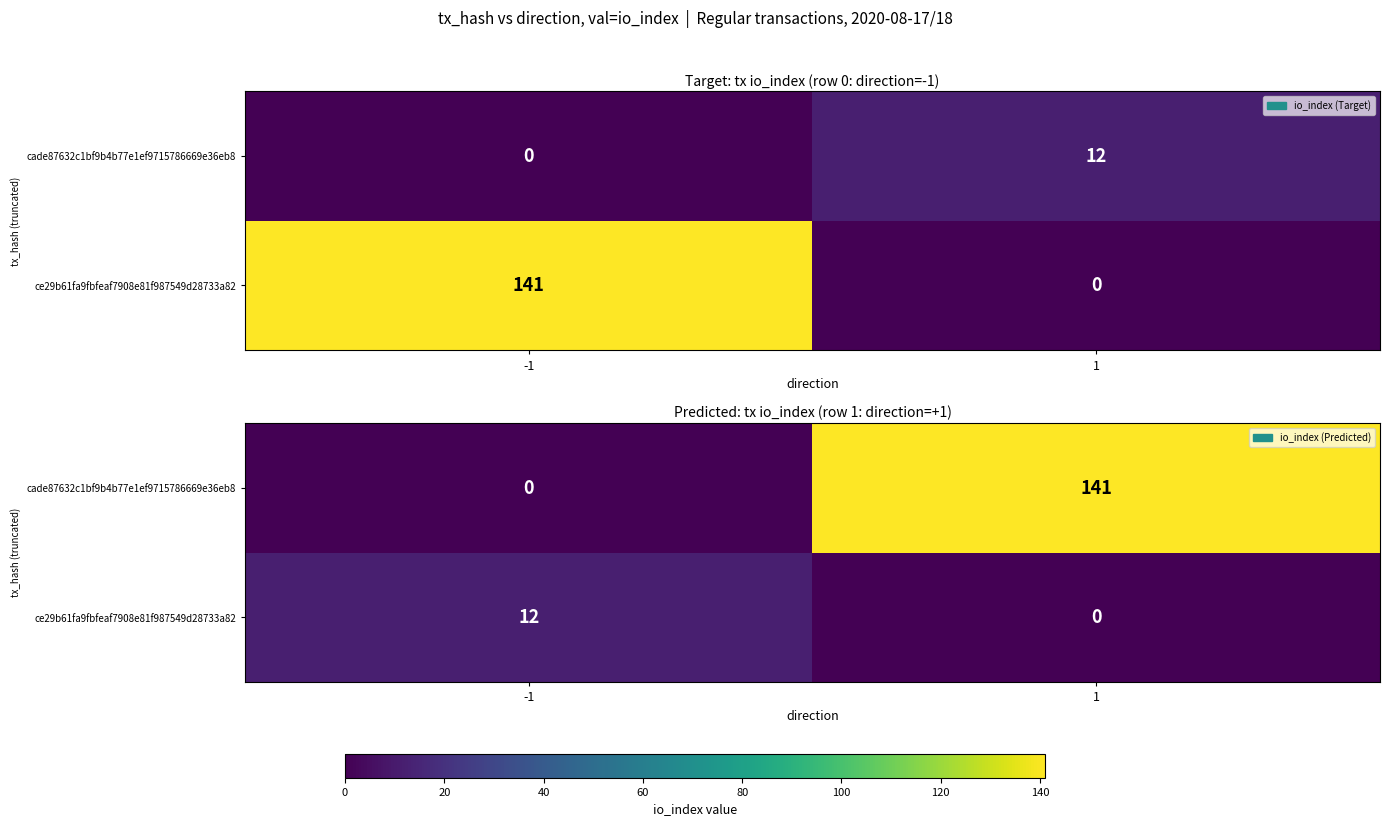

Is the value of cade87632c1bf9b4b77e1ef9715786669e36eb8 at 1 greater than the value of ce29b61fa9fbfeaf7908e81f987549d28733a82 at -1?

Yes